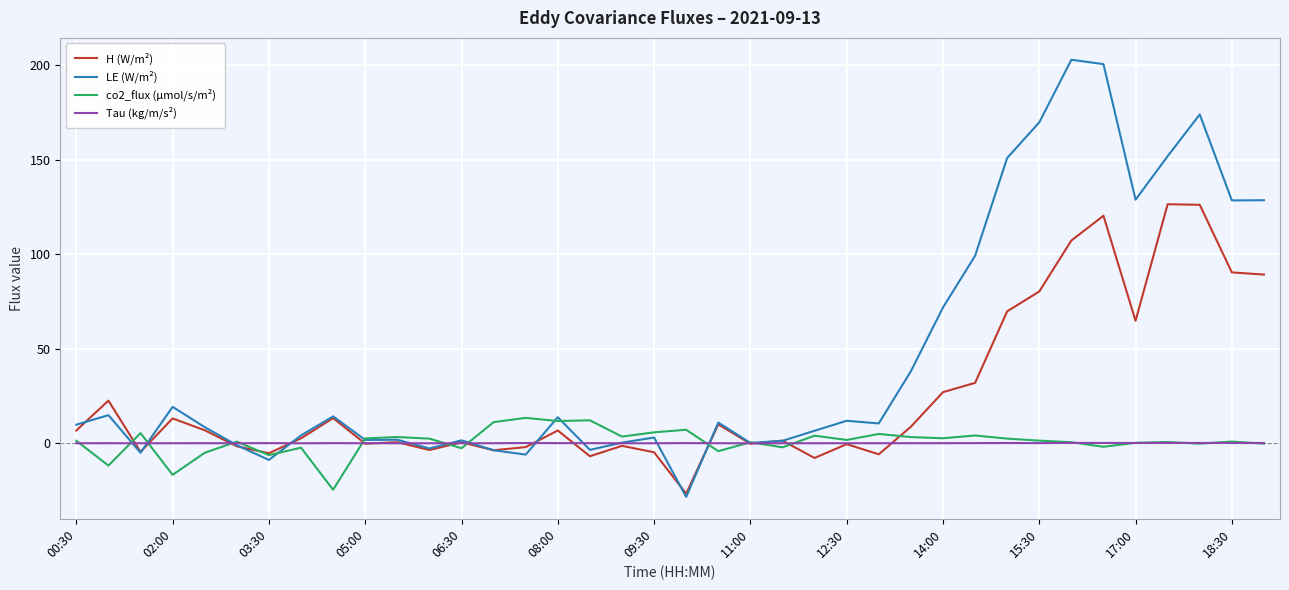

At how many categories does at least one series exceed 114?

9